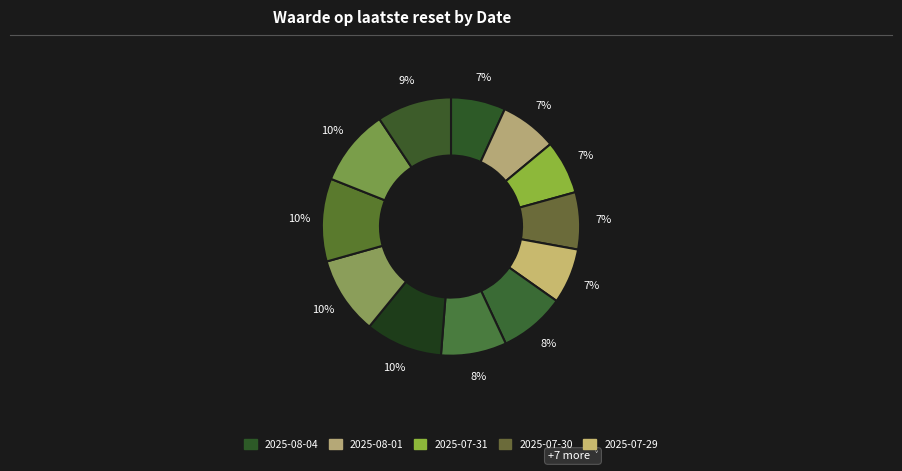

Count the number of slices in the pie.

12